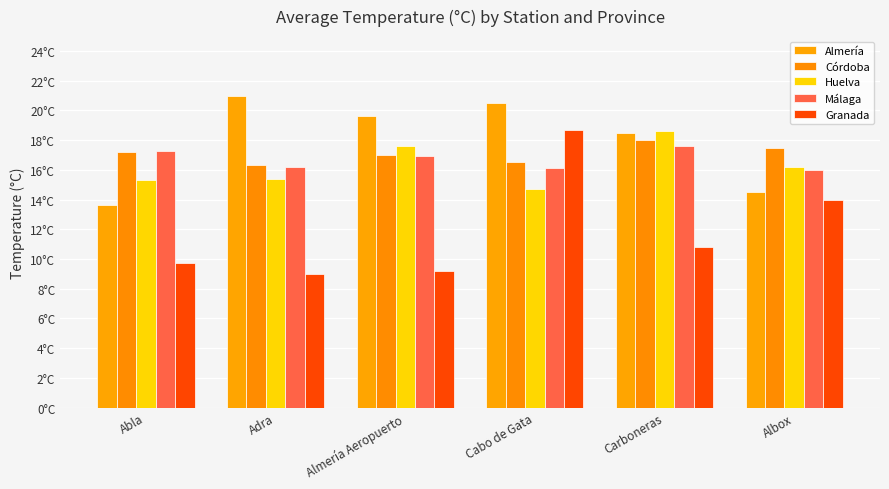

True or false: Málaga has a value of 22.2 at Albox.

False